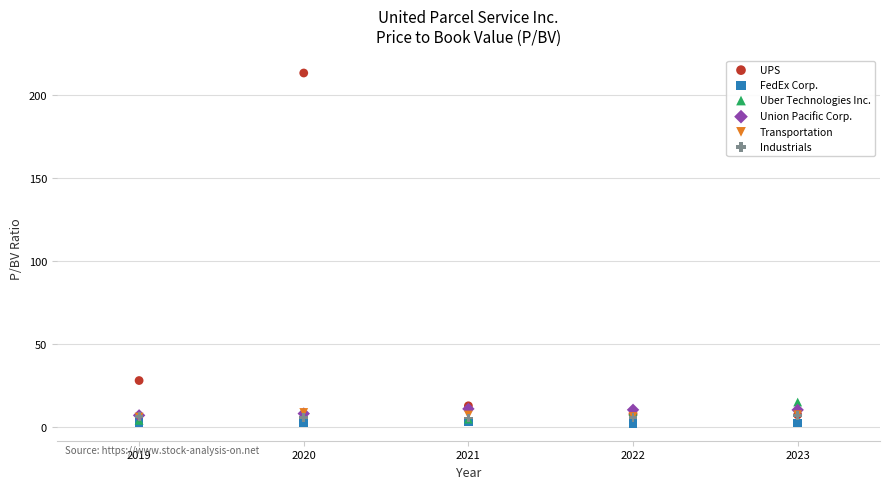

Which series has the largest Y range (max minus min)?

UPS